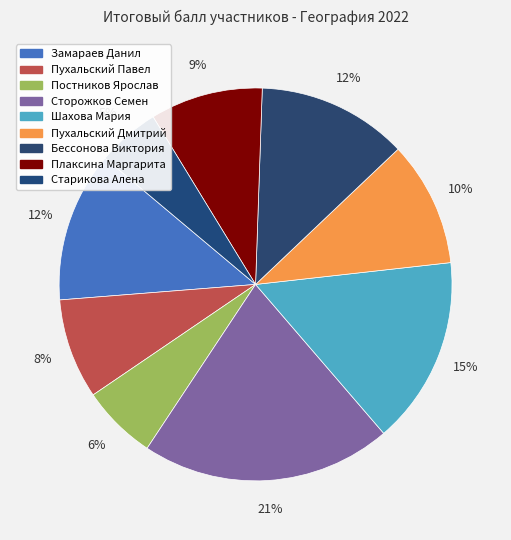

Approximately how many times larger is the value at Шахова Мария compared to Замараев Данил?

1.2